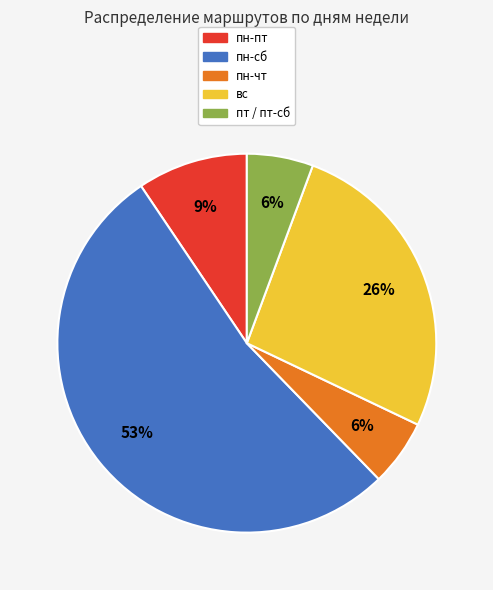

Combined, do пн-пт and пт account for over 50%?

No